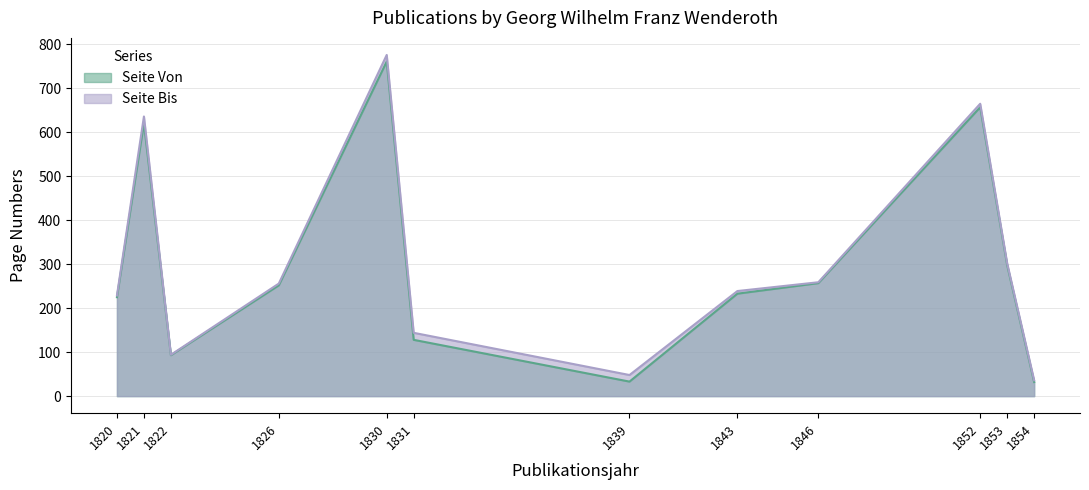

What is the difference between the second highest and second lowest values in the Seite Bis series?

617